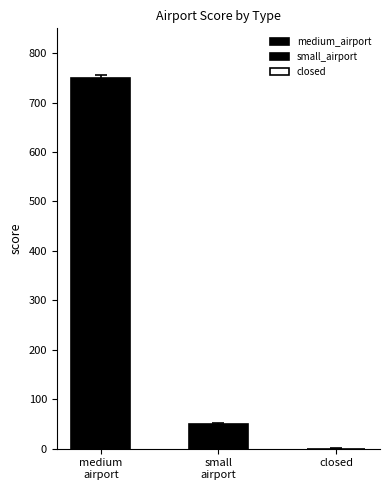

How many bars are there in each group?

2